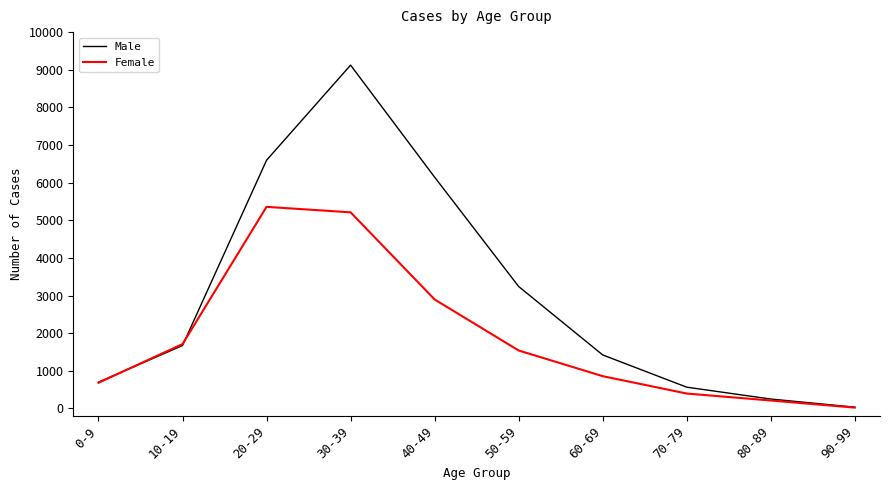

List the series in order of their overall mean, lowest first.

Female, Male